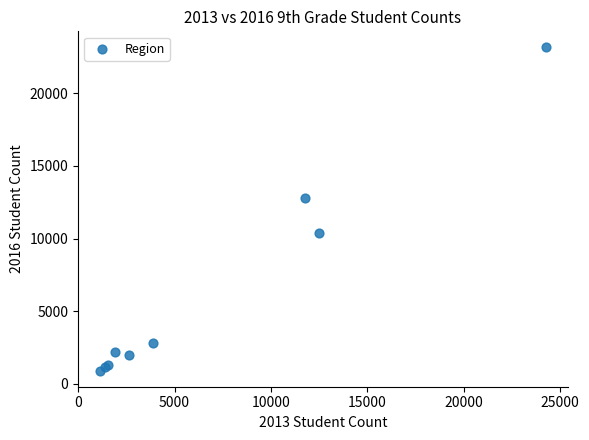

What Y value in the scatter plot is closest to 12033?

12777